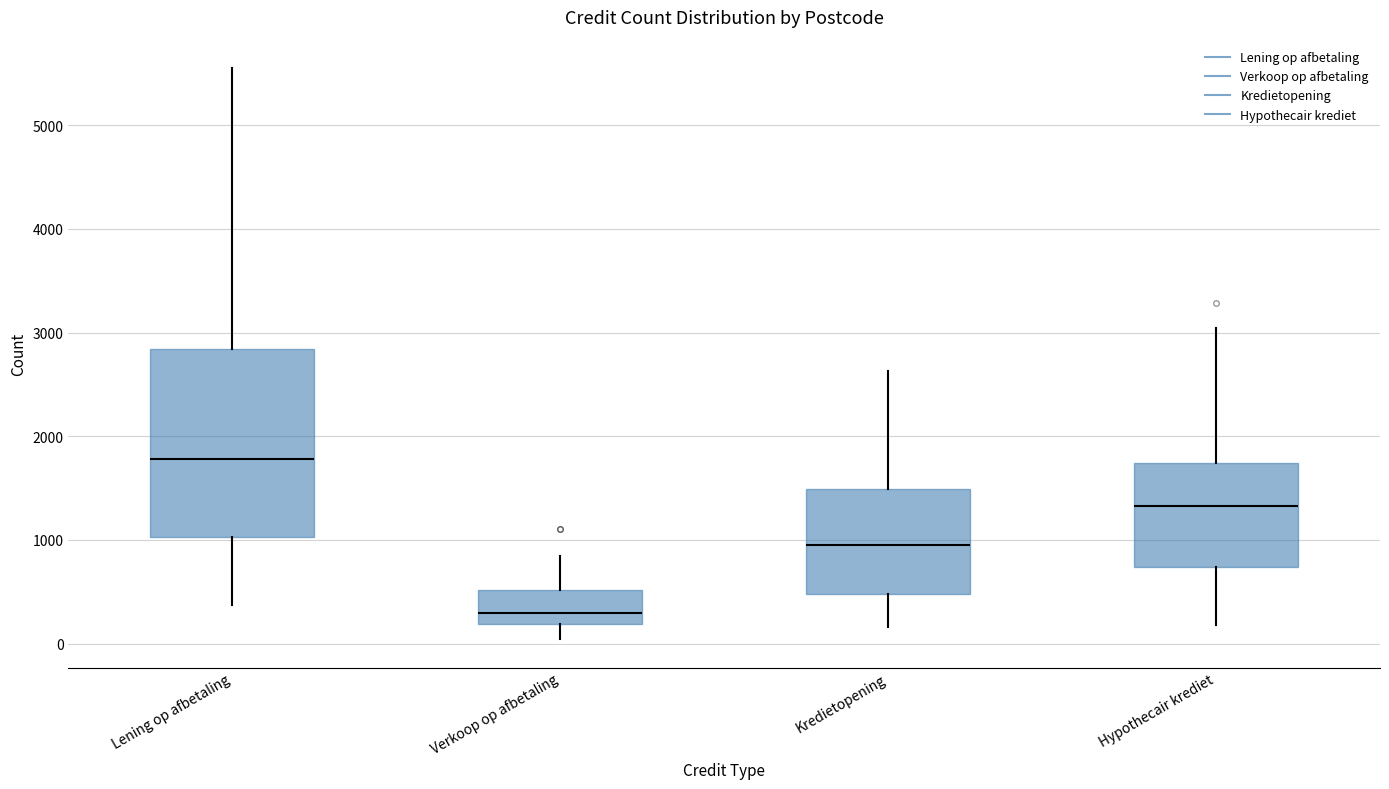

Which box is the tallest, from its lower edge to its upper edge?

Lening op afbetaling